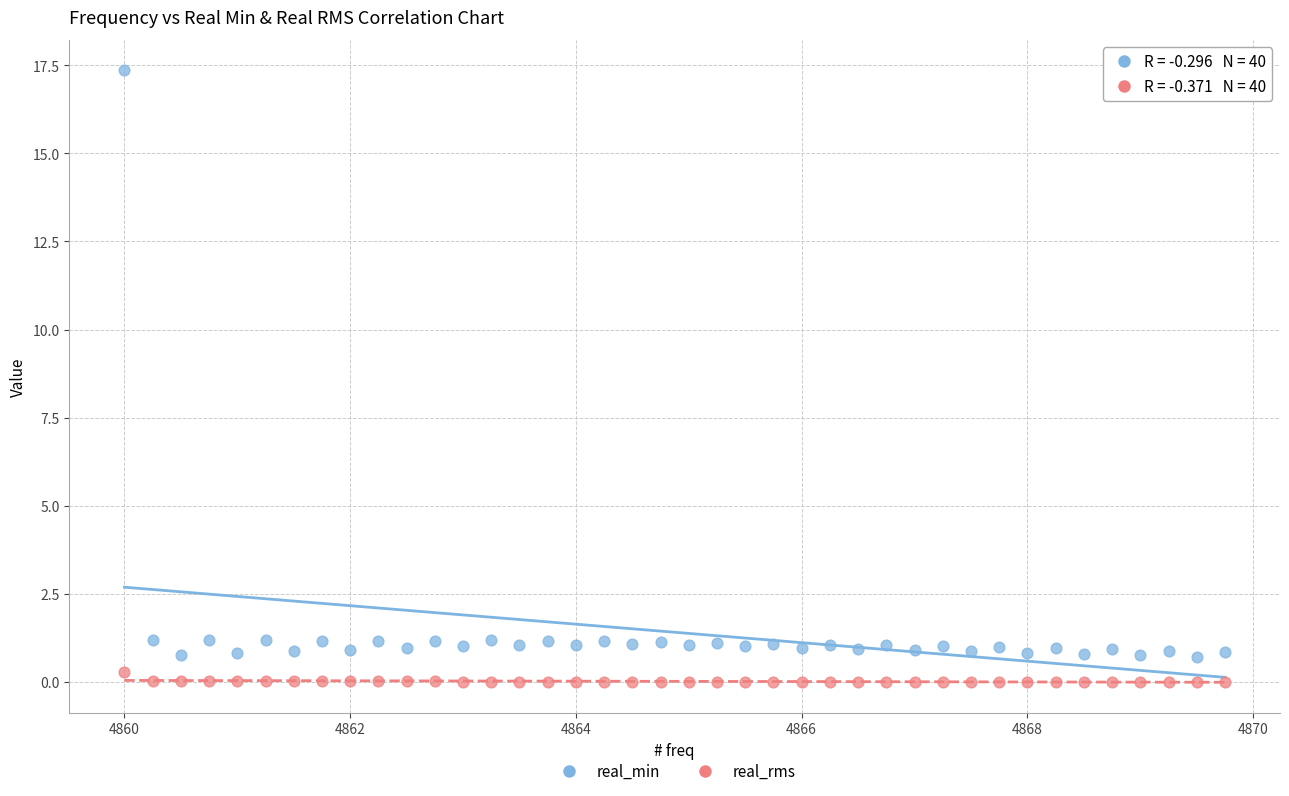

Which series reaches the minimum Y coordinate?

real_rms